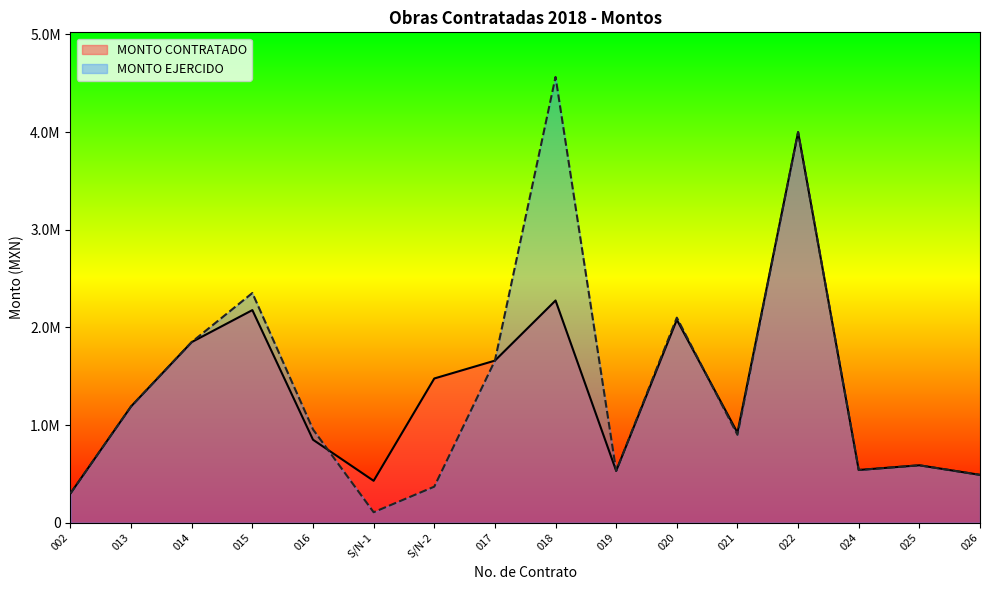

What is the label of the 1st point from the right?

026